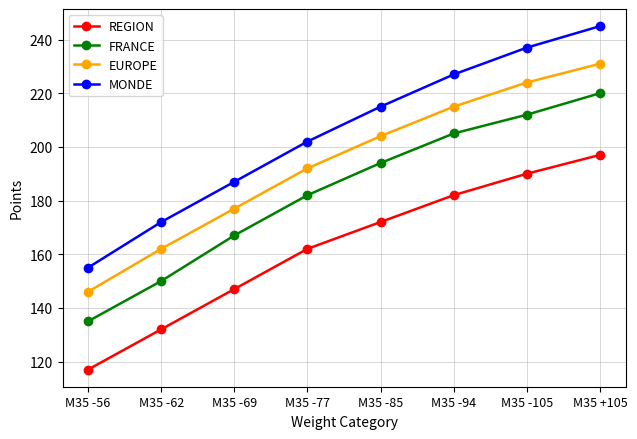

List the series in order of their peak value, lowest first.

REGION, FRANCE, EUROPE, MONDE